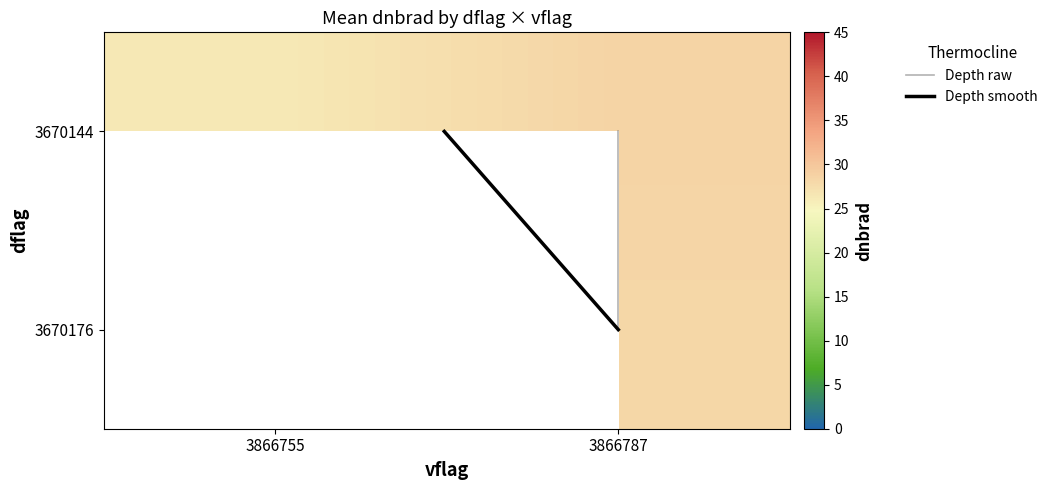

Is it true that 3670144 equals 19.3 at 3866787?

False